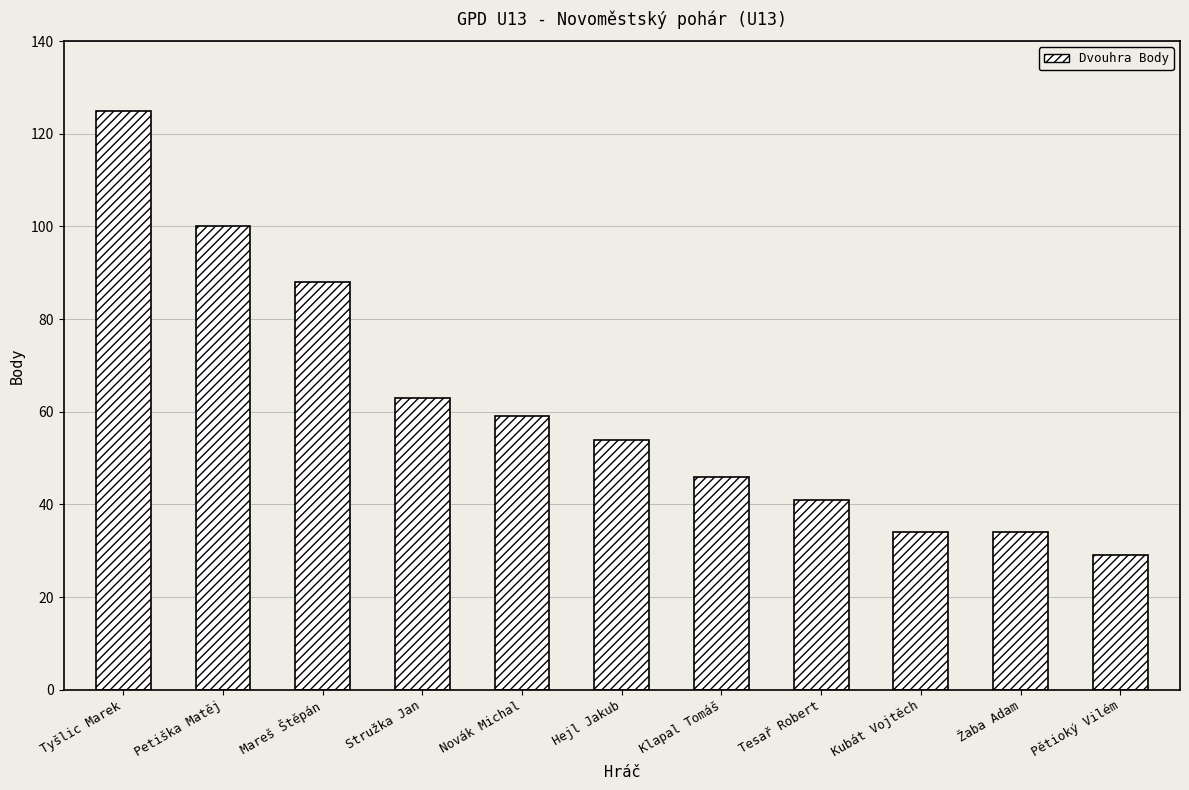

At which label does the data first exceed 54?

Tyšlic Marek